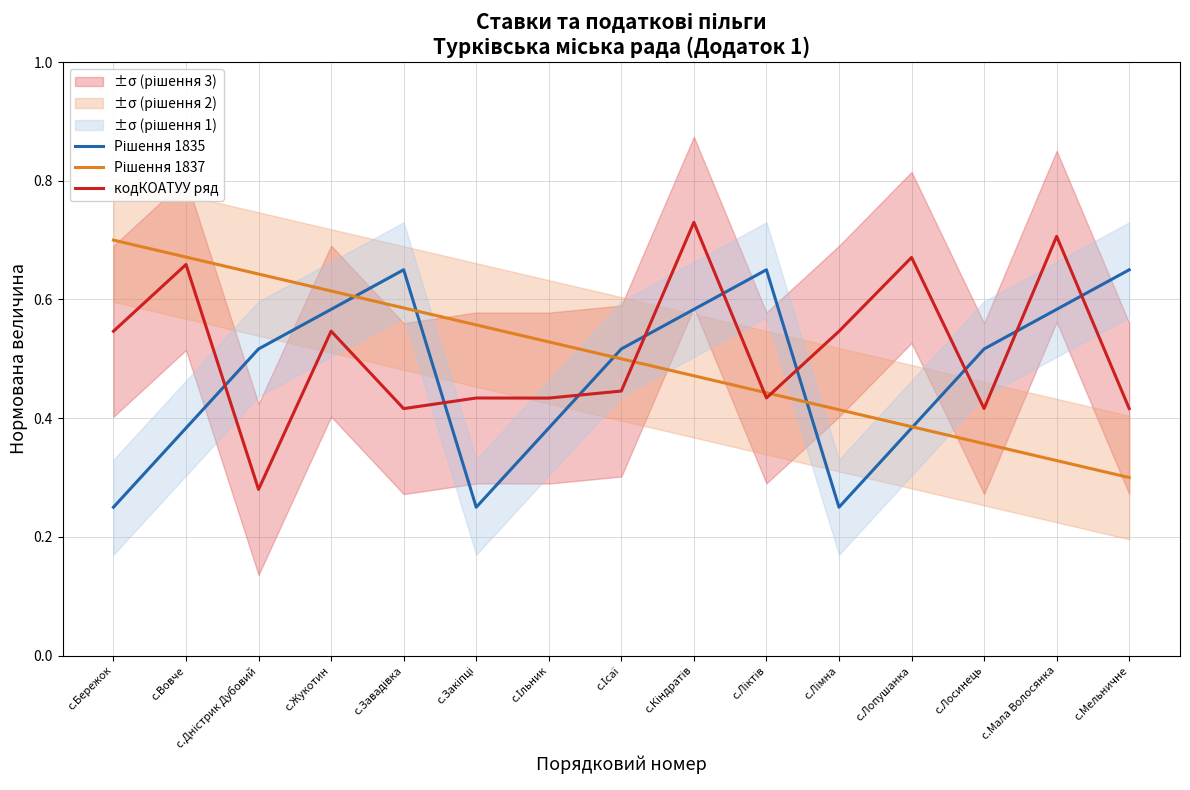

What position from the left is с.Кіндратів?

9